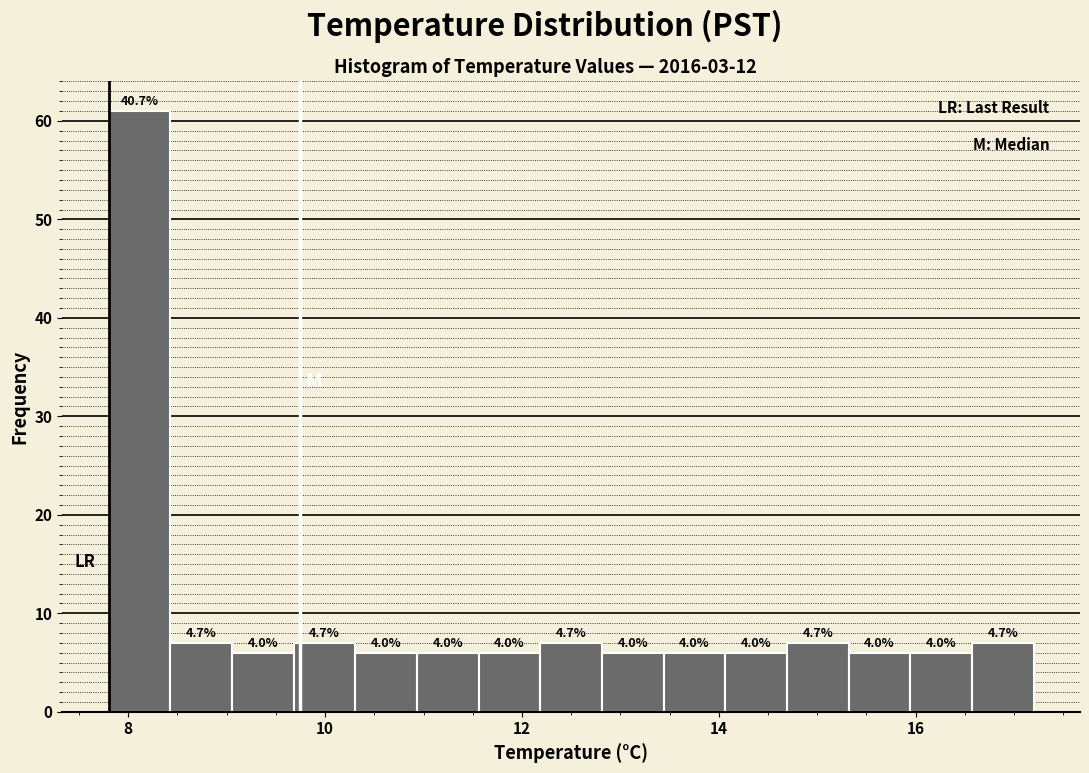

Around what value on the x-axis is the tallest bar? Give the approximate position of its centre, as read against the axis.

8.2